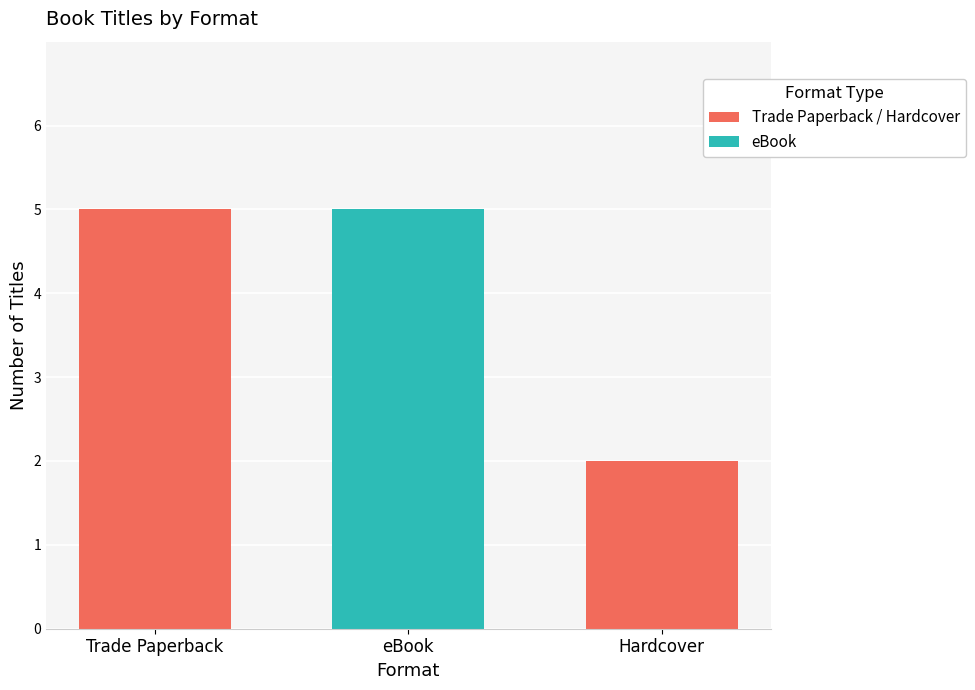

At which label does Trade Paperback / Hardcover reach its peak?

Trade Paperback